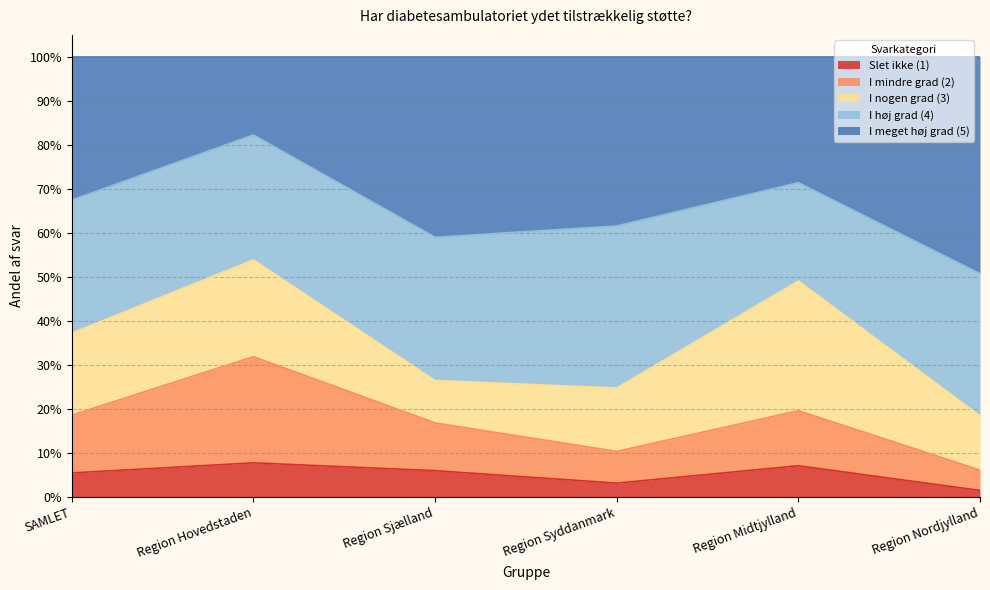

Which has a higher value, Region Syddanmark or SAMLET?

SAMLET